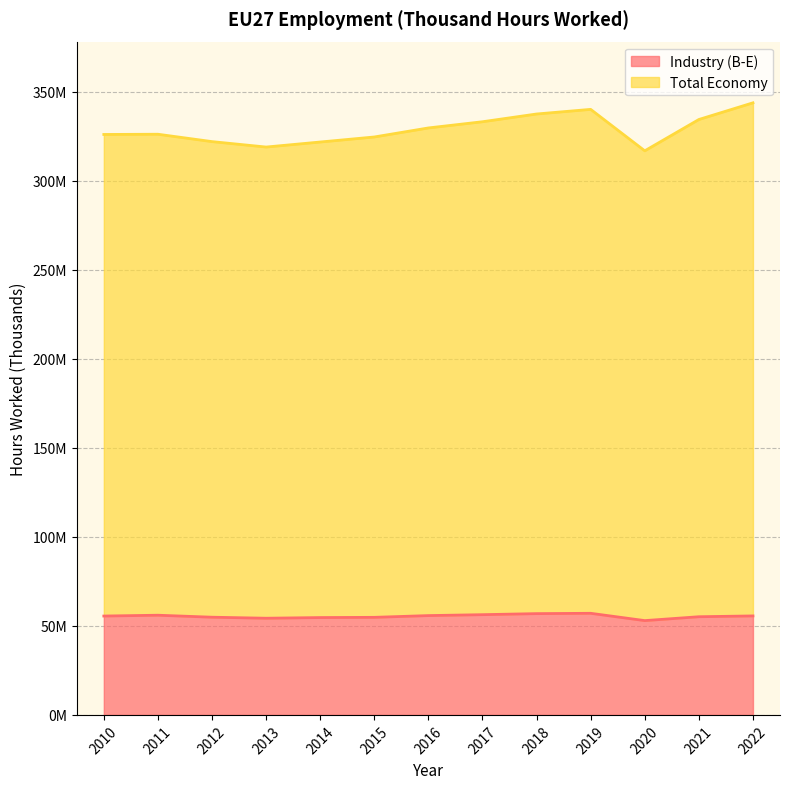

True or false: Industry (B-E) has more than 1 interior local peaks.

True